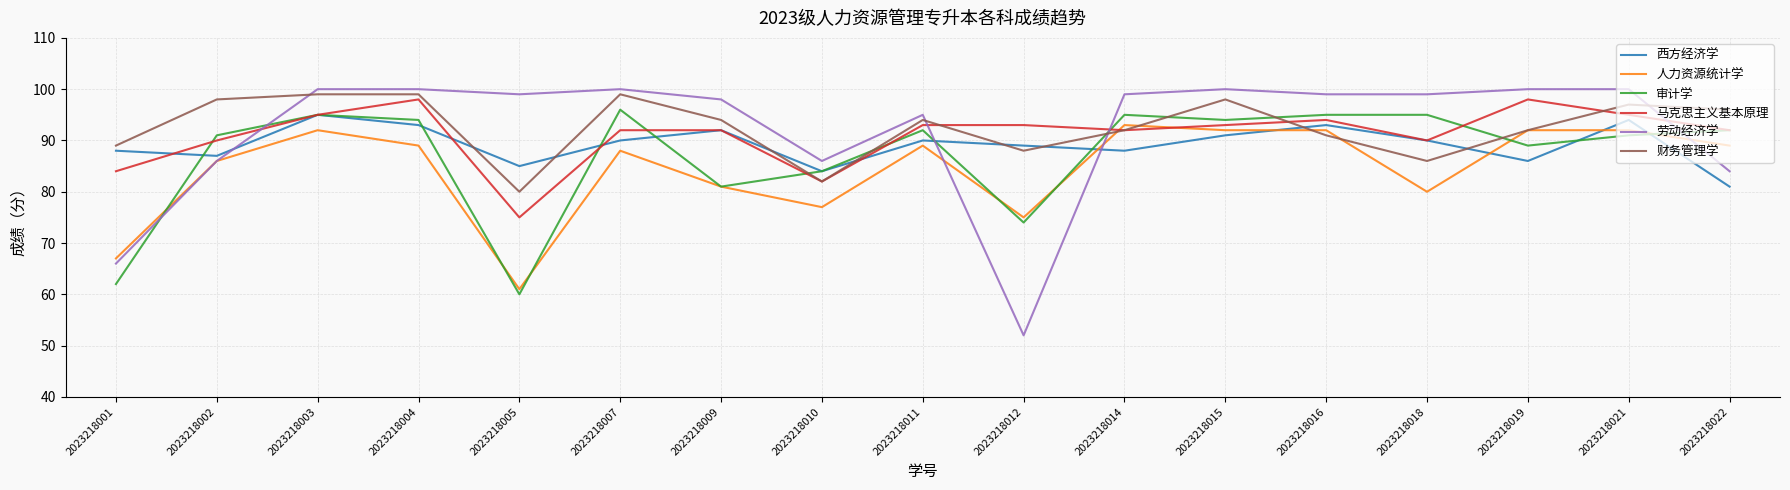

Reading right to left, list all the values displayed in this chart.

西方经济学: 2023218022=81	2023218021=94	2023218019=86	2023218018=90	2023218016=93	2023218015=91	2023218014=88	2023218012=89	2023218011=90	2023218010=84	2023218009=92	2023218007=90	2023218005=85	2023218004=93	2023218003=95	2023218002=87	2023218001=88
人力资源统计学: 2023218022=89	2023218021=92	2023218019=92	2023218018=80	2023218016=92	2023218015=92	2023218014=93	2023218012=75	2023218011=89	2023218010=77	2023218009=81	2023218007=88	2023218005=61	2023218004=89	2023218003=92	2023218002=86	2023218001=67
审计学: 2023218022=92	2023218021=91	2023218019=89	2023218018=95	2023218016=95	2023218015=94	2023218014=95	2023218012=74	2023218011=92	2023218010=84	2023218009=81	2023218007=96	2023218005=60	2023218004=94	2023218003=95	2023218002=91	2023218001=62
马克思主义基本原理: 2023218022=92	2023218021=95	2023218019=98	2023218018=90	2023218016=94	2023218015=93	2023218014=92	2023218012=93	2023218011=93	2023218010=82	2023218009=92	2023218007=92	2023218005=75	2023218004=98	2023218003=95	2023218002=90	2023218001=84
劳动经济学: 2023218022=84	2023218021=100	2023218019=100	2023218018=99	2023218016=99	2023218015=100	2023218014=99	2023218012=52	2023218011=95	2023218010=86	2023218009=98	2023218007=100	2023218005=99	2023218004=100	2023218003=100	2023218002=86	2023218001=66
财务管理学: 2023218022=96	2023218021=97	2023218019=92	2023218018=86	2023218016=91	2023218015=98	2023218014=92	2023218012=88	2023218011=94	2023218010=82	2023218009=94	2023218007=99	2023218005=80	2023218004=99	2023218003=99	2023218002=98	2023218001=89